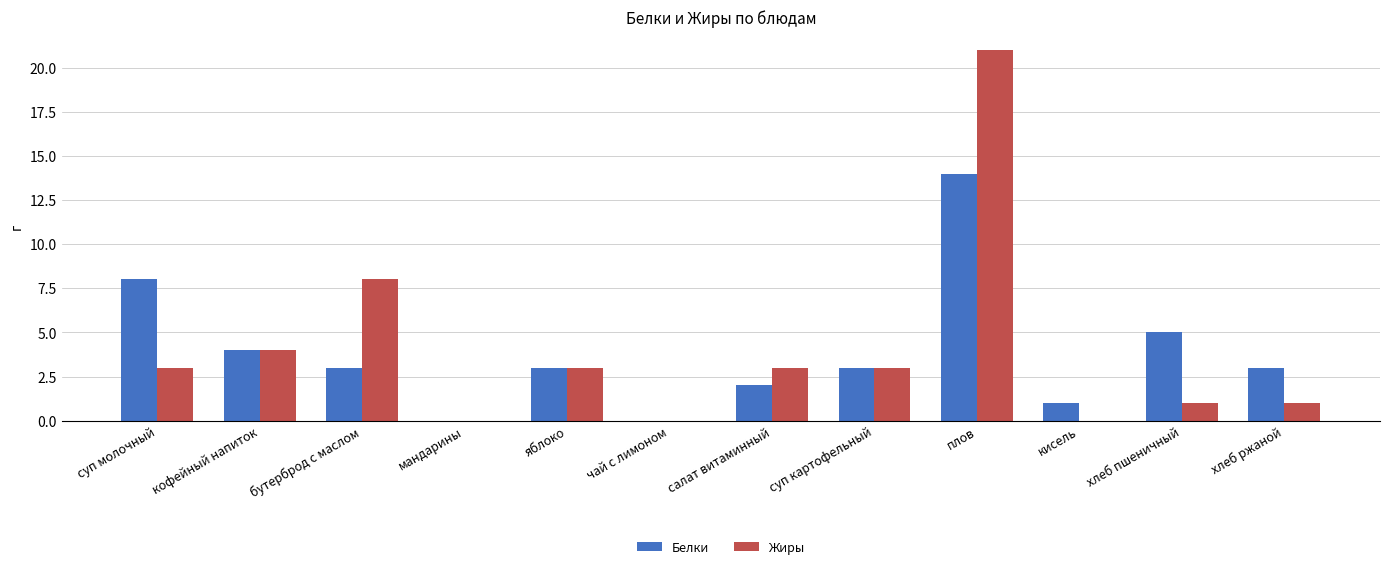

At which category does the chart reach its peak across all series?

плов